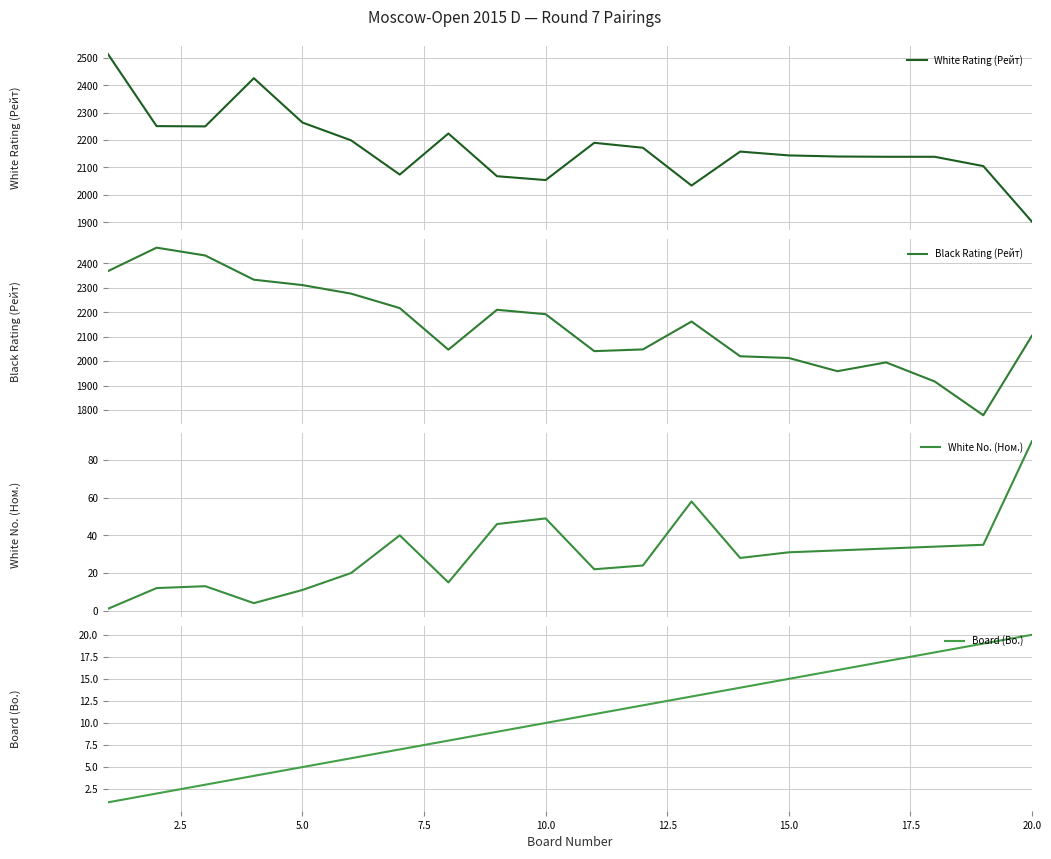

What is the value of the Board (Bo.) point at the 18th from the left?

18